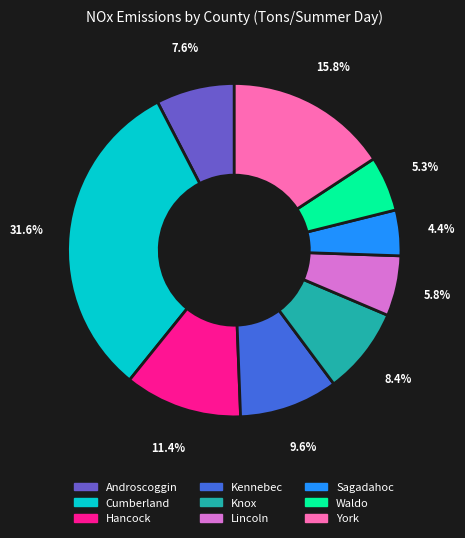

To the nearest percent, what percentage of the pie is Hancock?

11%